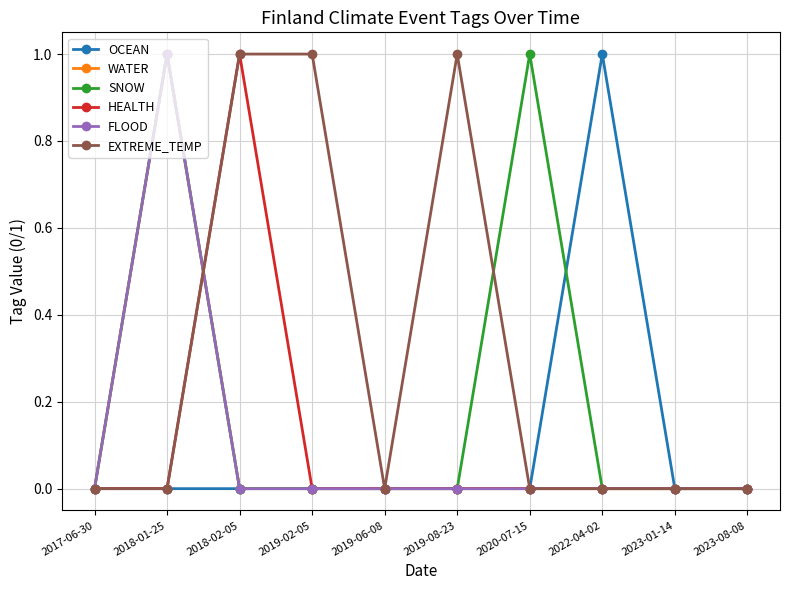

What is the difference between the WATER values at 2018-01-25 and 2022-04-02?

1